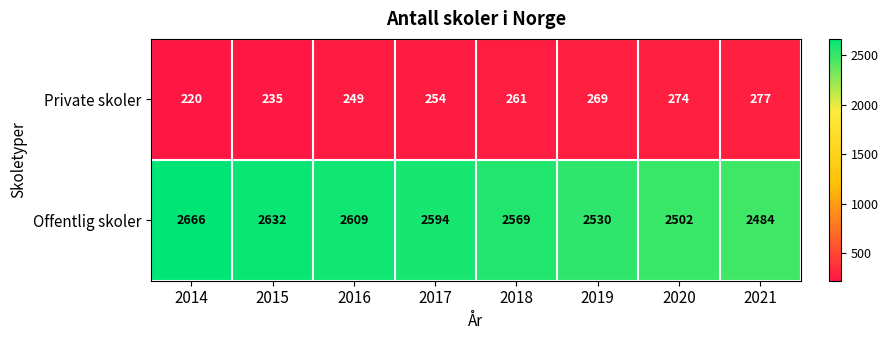

What is the difference between the highest and lowest values at 2018?

2308